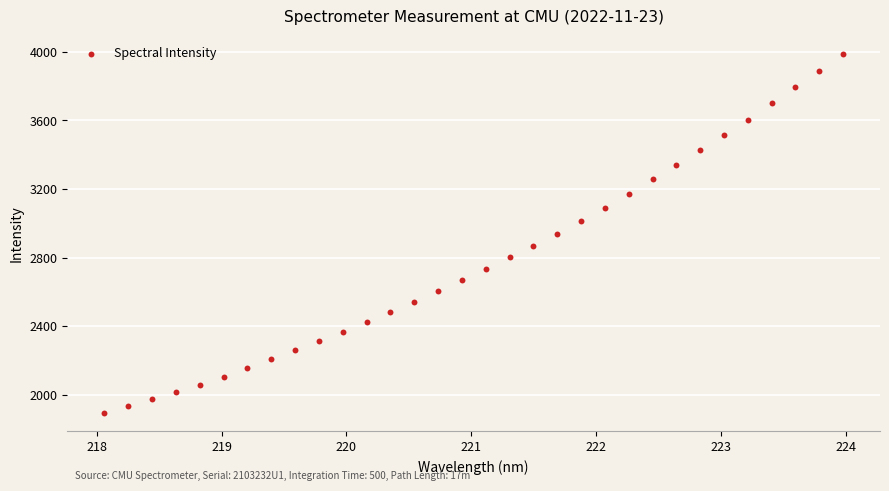

What is the range of Y values (max minus min)?

2098.5